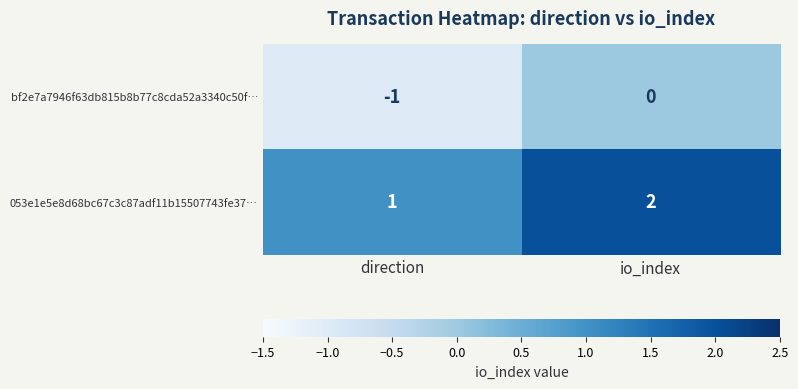

At which category is the sum across all series the highest?

io_index